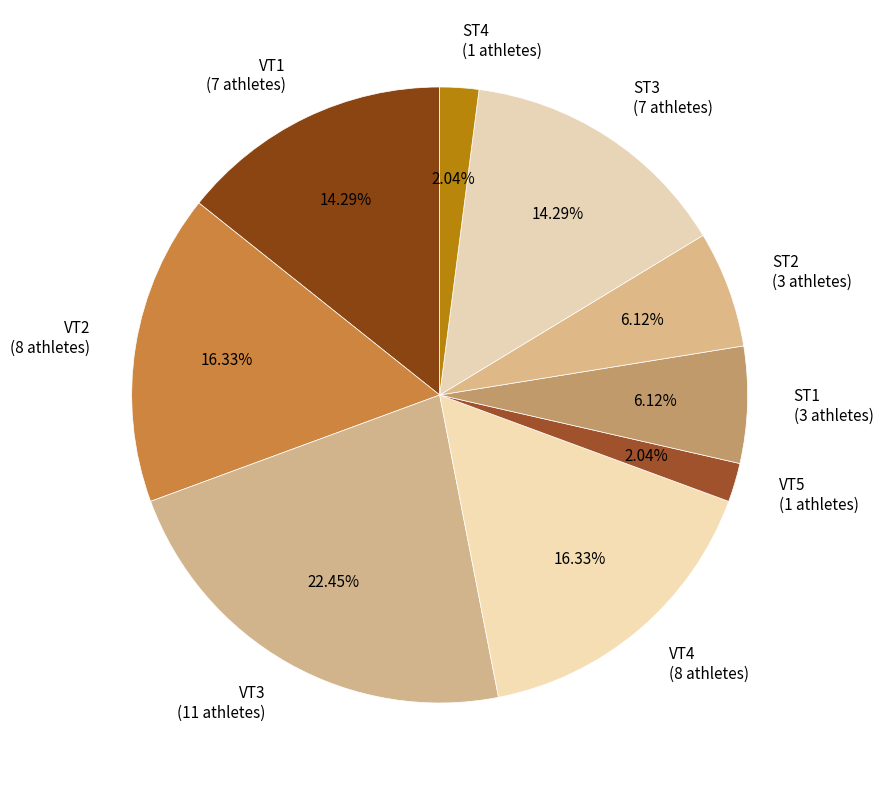

Which has a higher value, VT2 (8 athletes) or ST4 (1 athletes)?

VT2 (8 athletes)